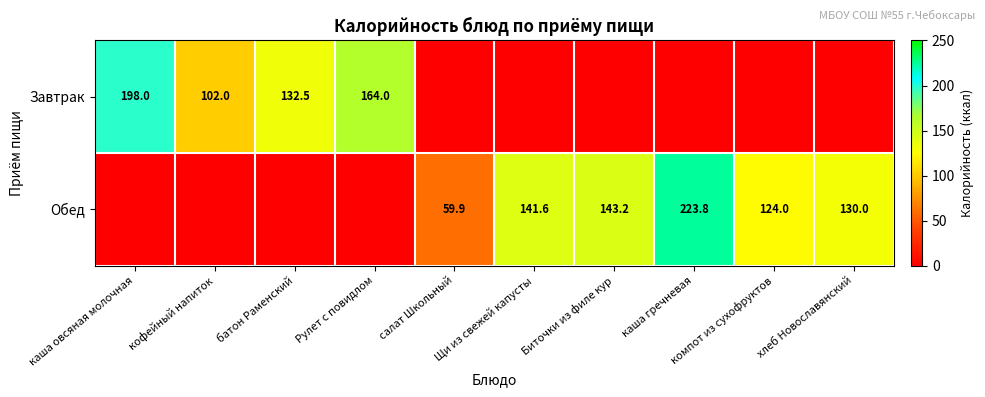

What is the difference between the Завтрак values at Рулет с повидлом and каша овсяная молочная?

34.0